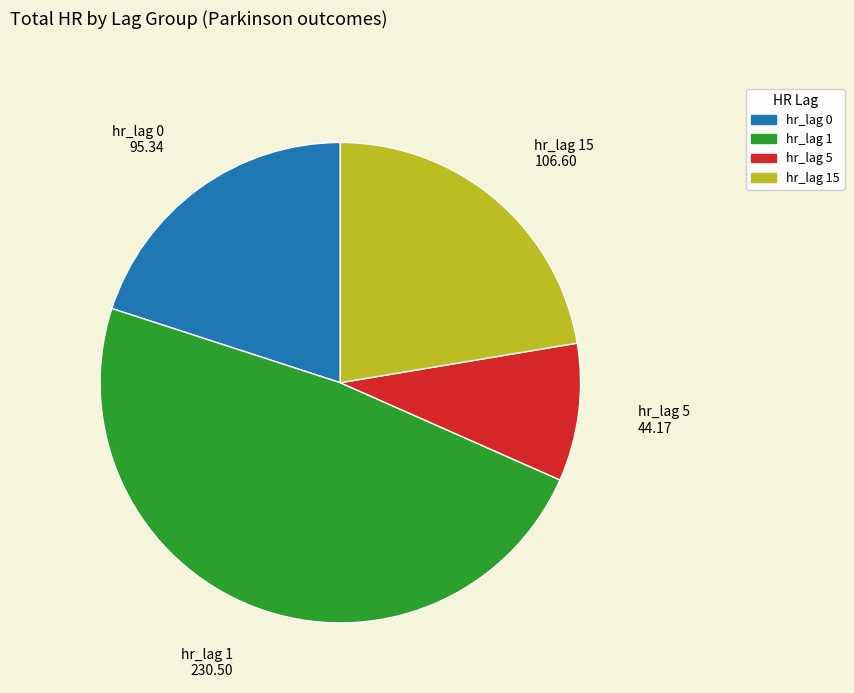

Is the sum of hr_lag 0 and hr_lag 5 greater than half?

No